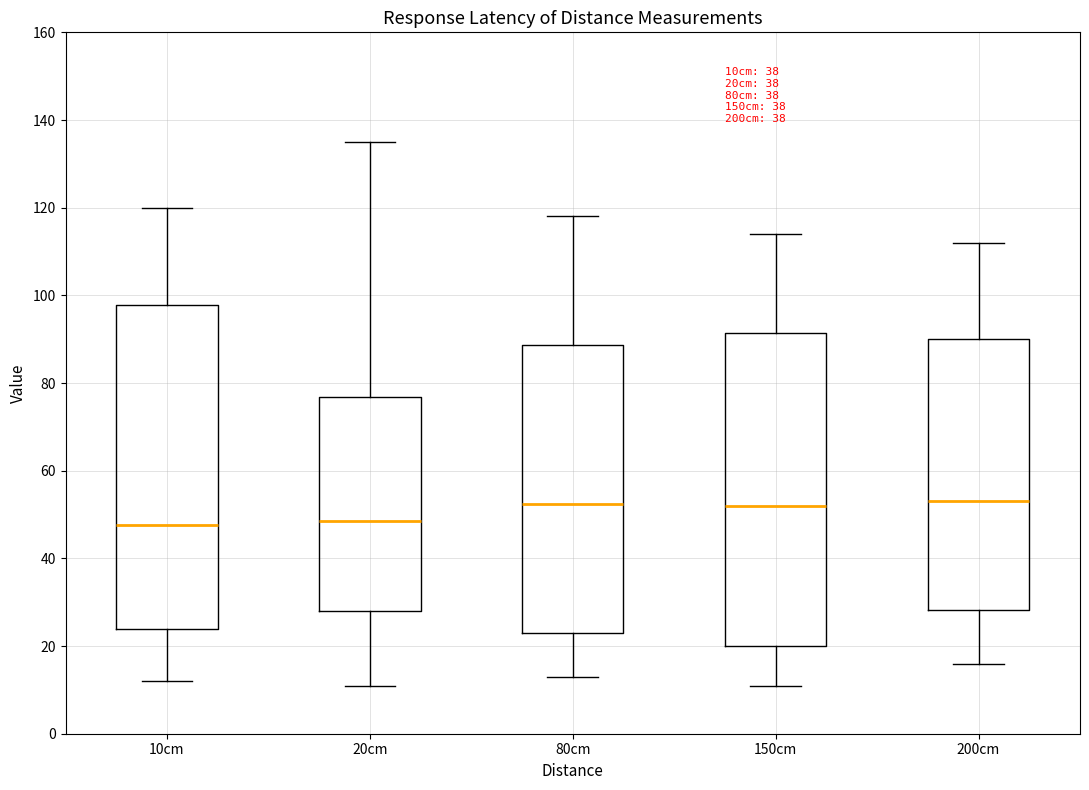

Comparing the boxes themselves (not the whiskers), which one is the tallest?

10cm